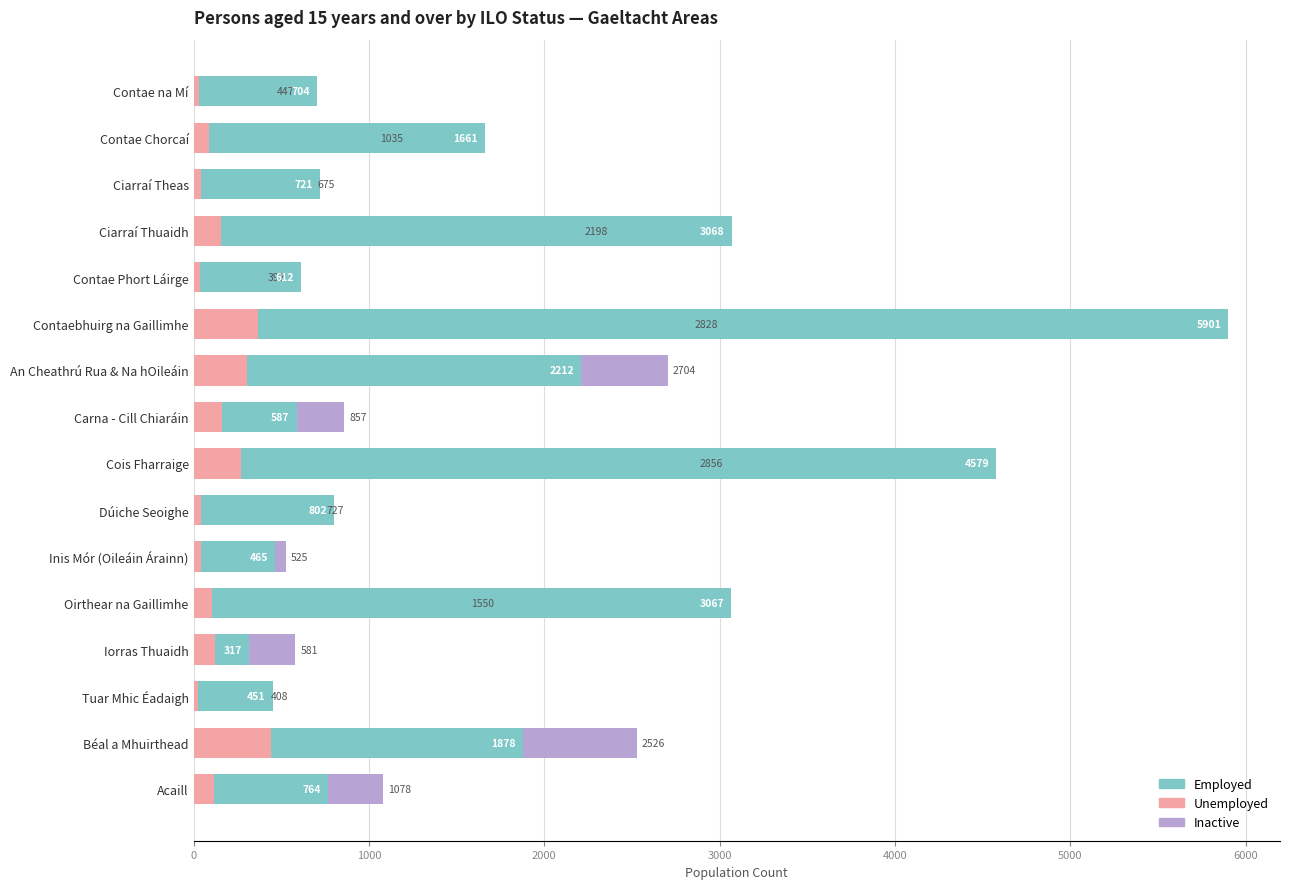

Rank the series by their maximum value, from highest to lowest.

Employed, Inactive, Unemployed